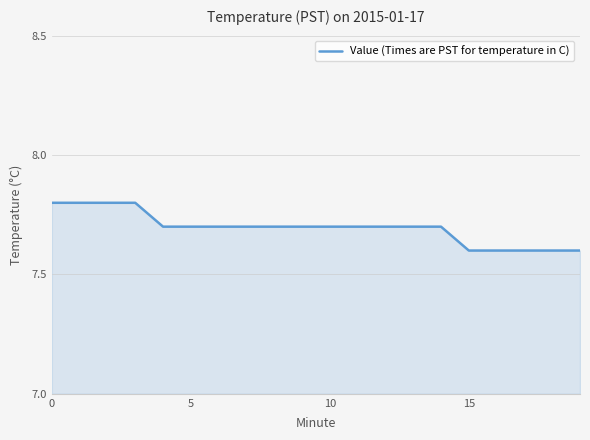

What is the minimum value shown in the chart?

7.6